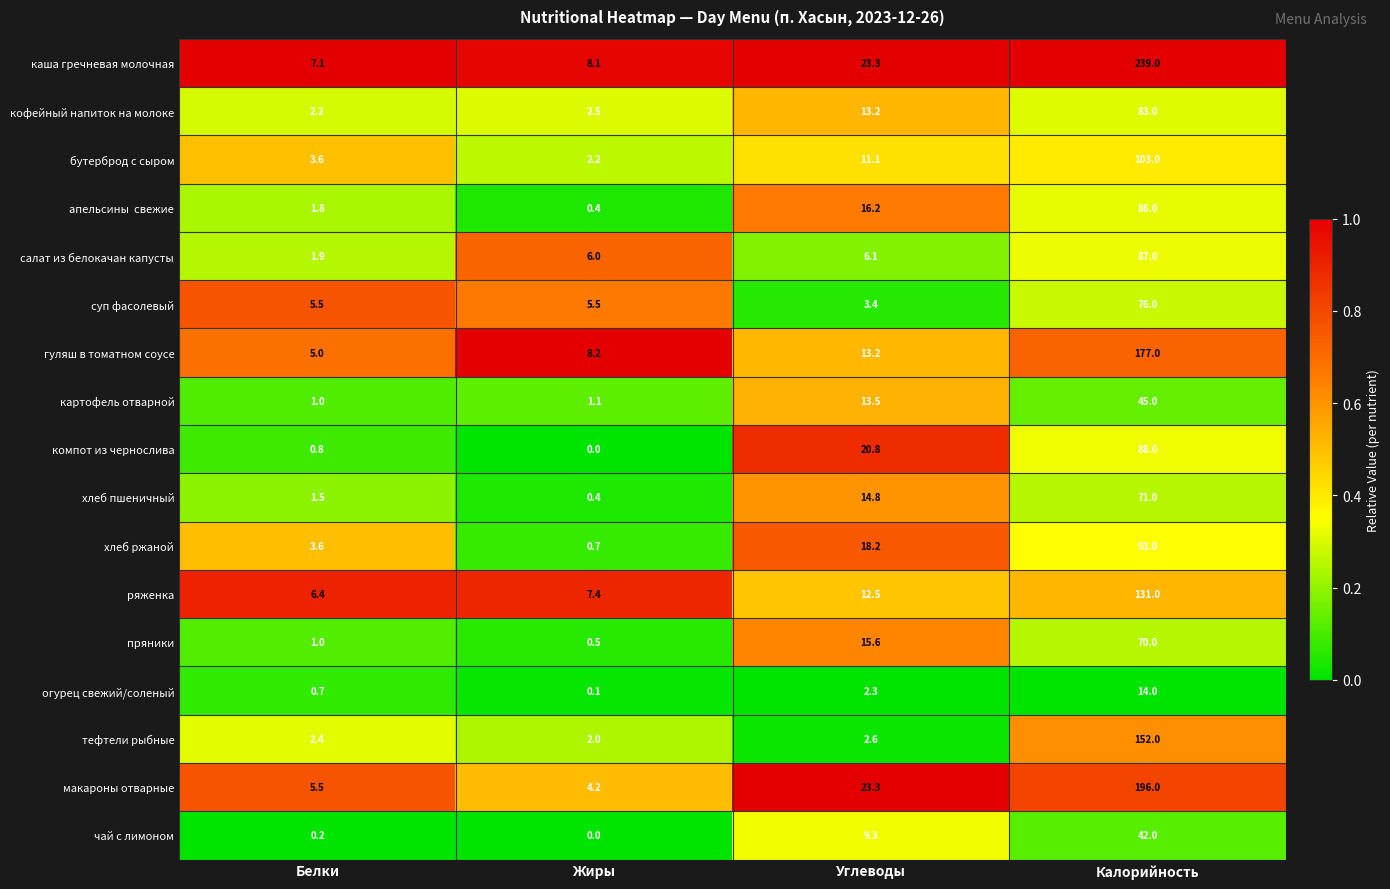

Rank the categories by тефтели рыбные value from highest to lowest.

Калорийность, Углеводы, Белки, Жиры